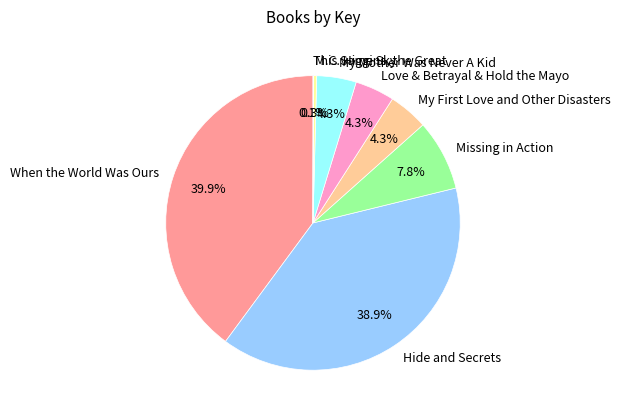

What is the ratio of the value at Love & Betrayal & Hold the Mayo to the value at When the World Was Ours?

0.1